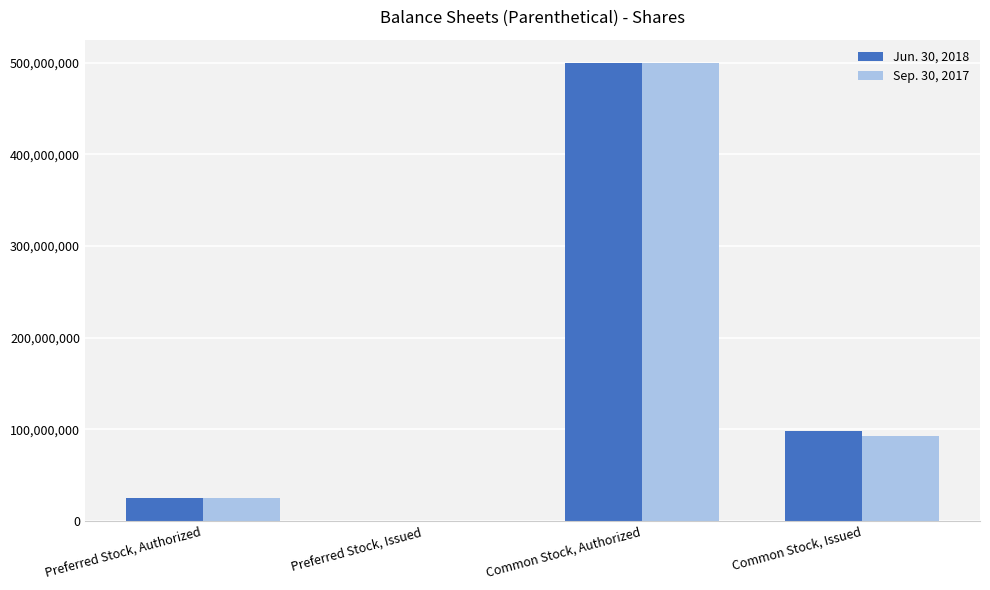

Which category has the highest value in the Jun. 30, 2018 series?

Common Stock, Authorized